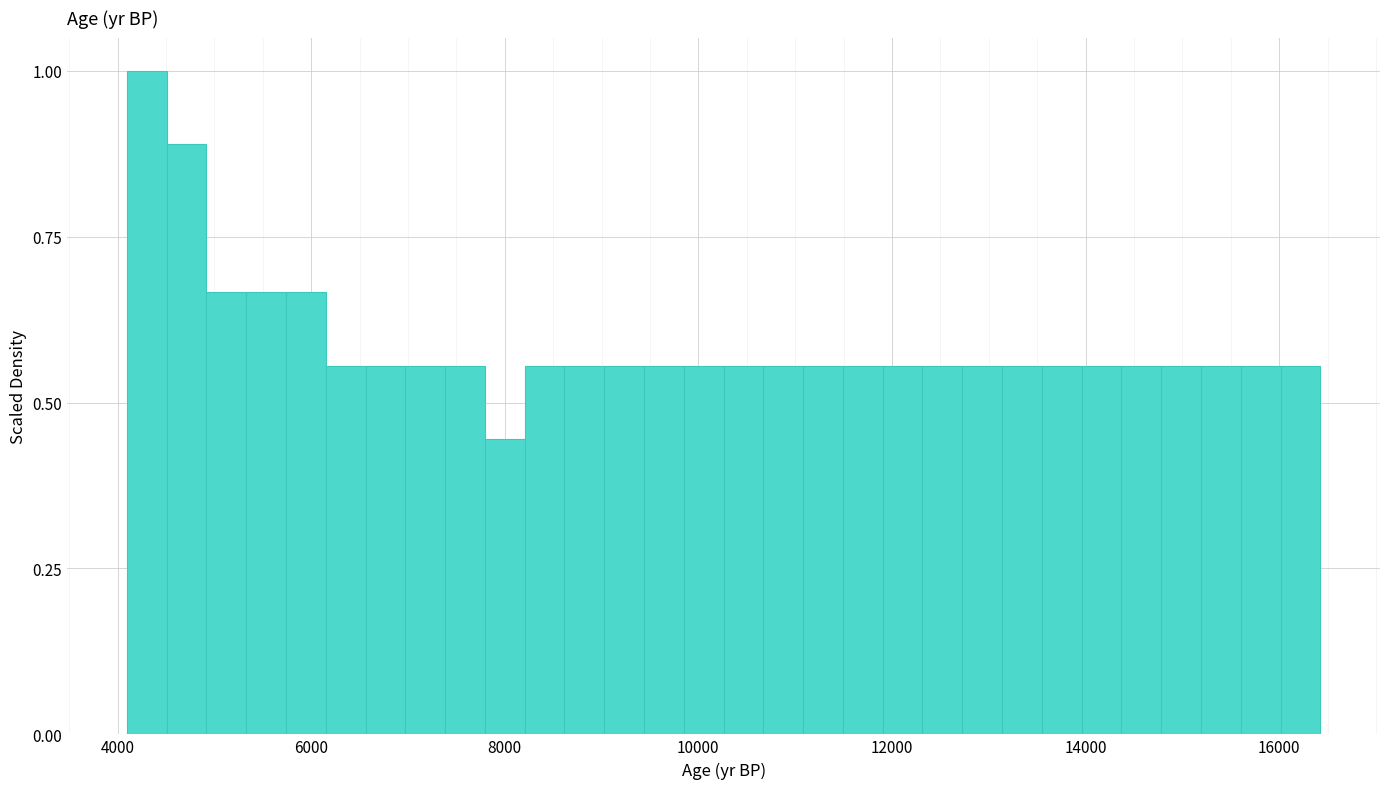

Around what value on the x-axis is the tallest bar? Give the approximate position of its centre, as read against the axis.

4400